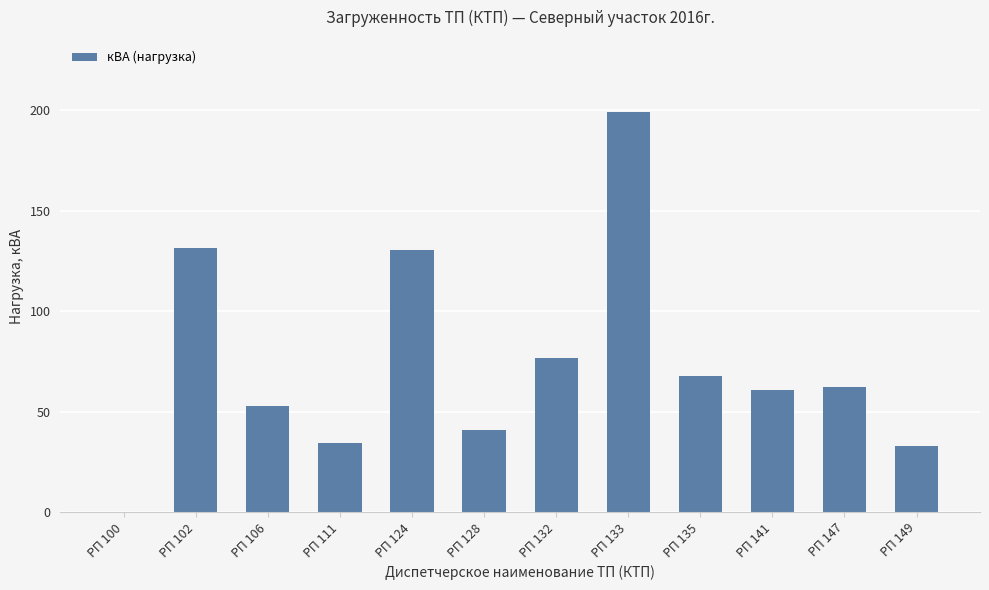

The chart shows a value of 199.2 at РП 133. True or false?

True